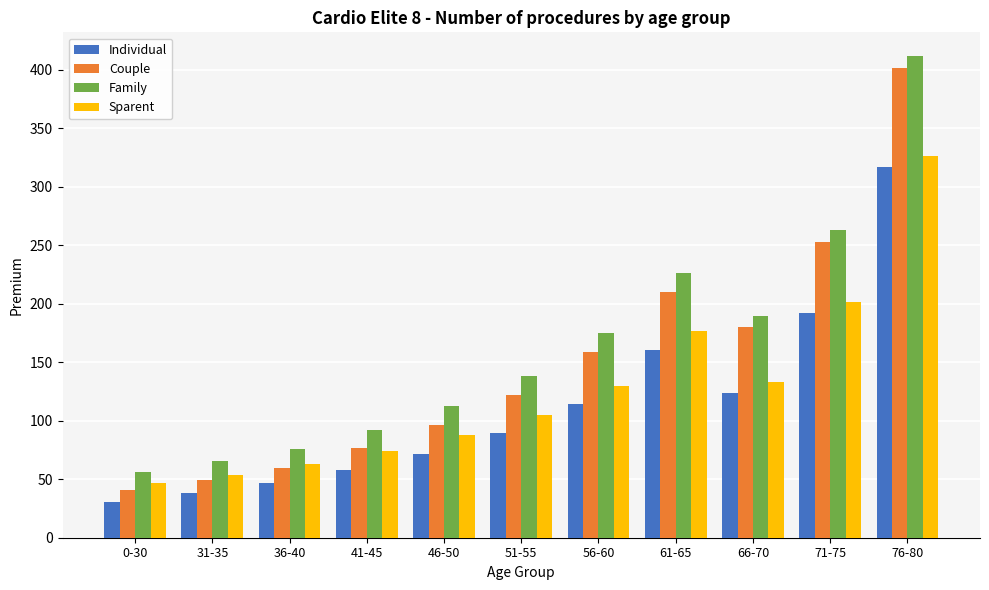

What is the total value across all series at 56-60?

577.6